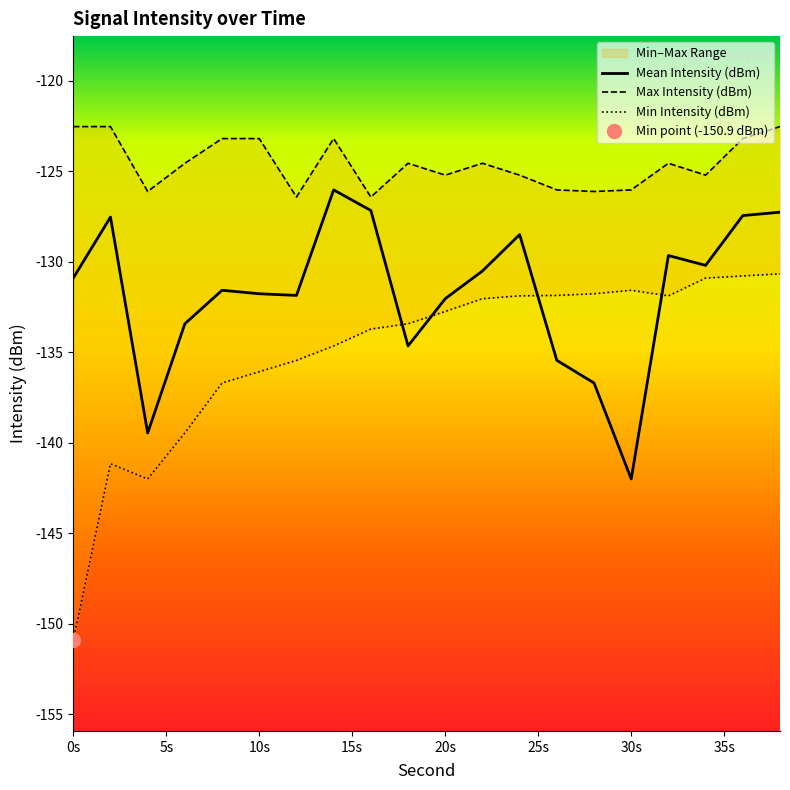

What is the maximum value for Mean Intensity (dBm)?

-126.0